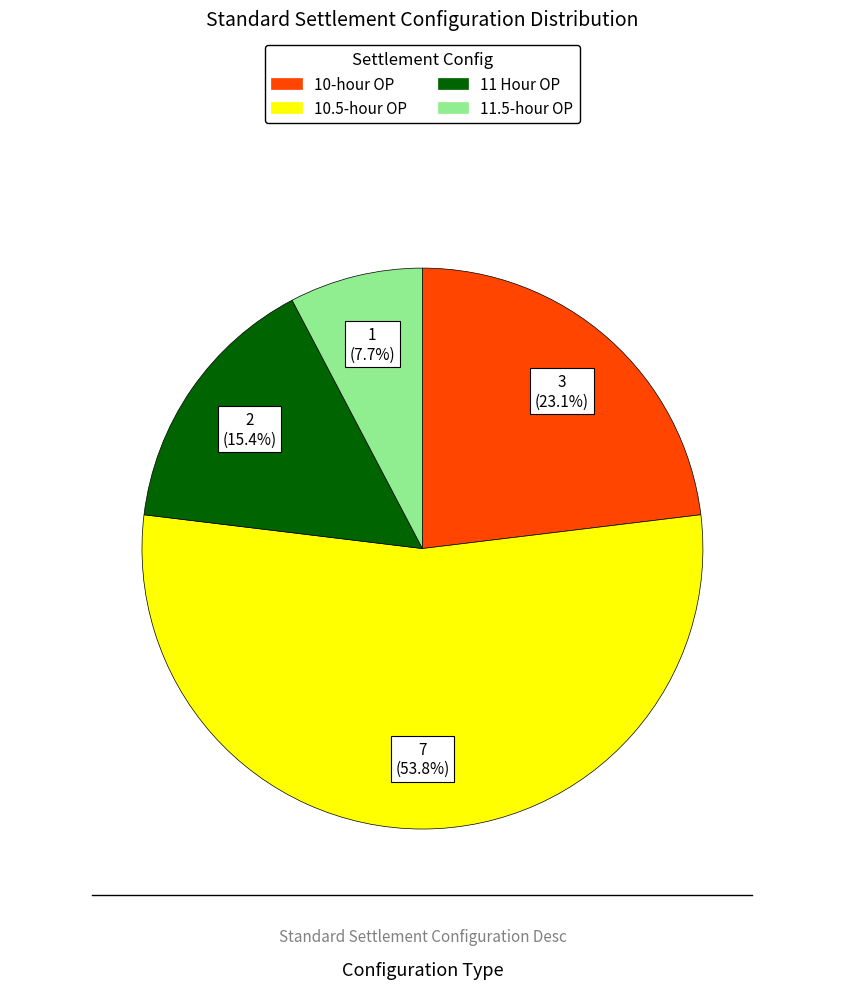

What percentage is the 11.5-hour OP slice, to the nearest percent?

8%